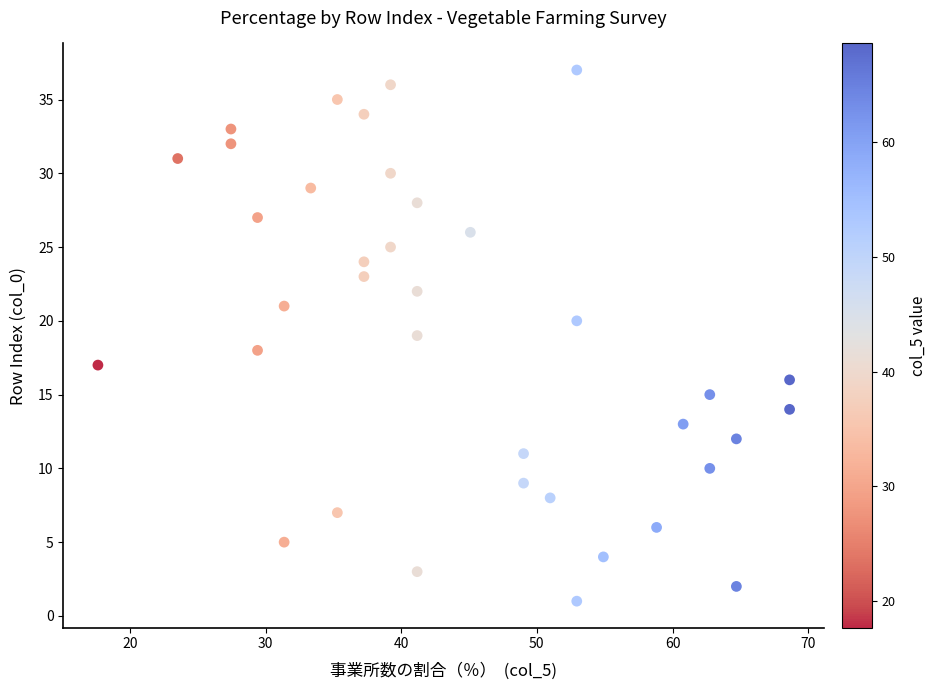

What is the range of Y values (max minus min)?

36